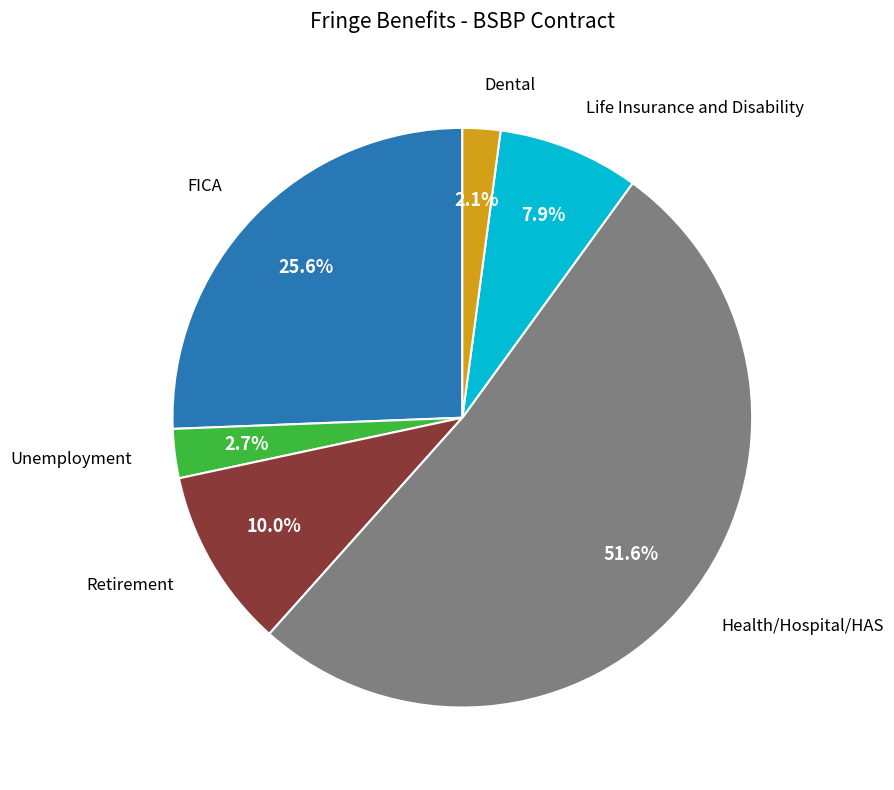

How much of the chart is everything except Life Insurance and Disability?

92.1%